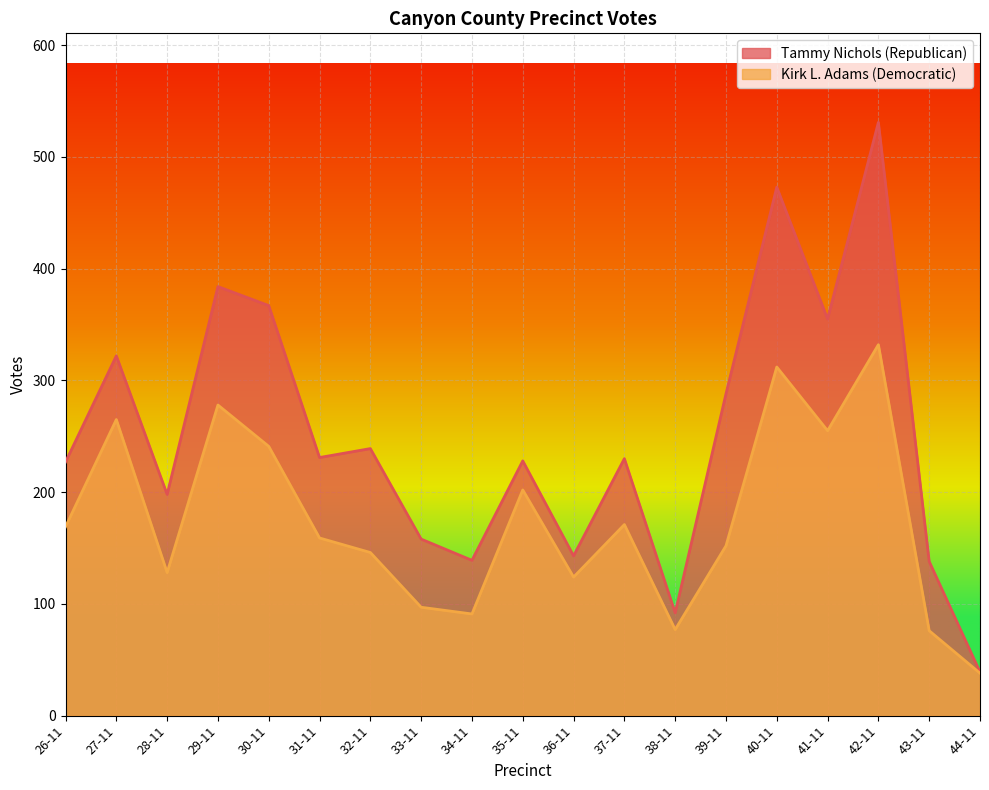

Which label corresponds to the smallest value in the chart?

44-11